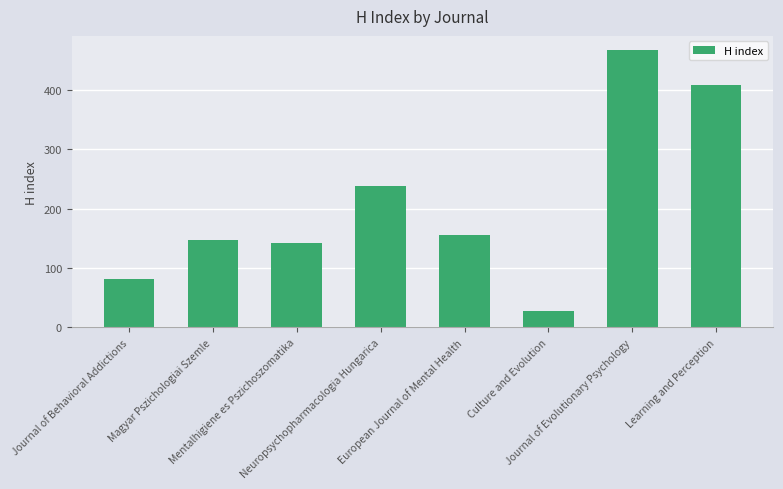

List the labels in order of value, largest first.

Journal of Evolutionary Psychology, Learning and Perception, Neuropsychopharmacologia Hungarica, European Journal of Mental Health, Magyar Pszichologiai Szemle, Mentalhigiene es Pszichoszomatika, Journal of Behavioral Addictions, Culture and Evolution